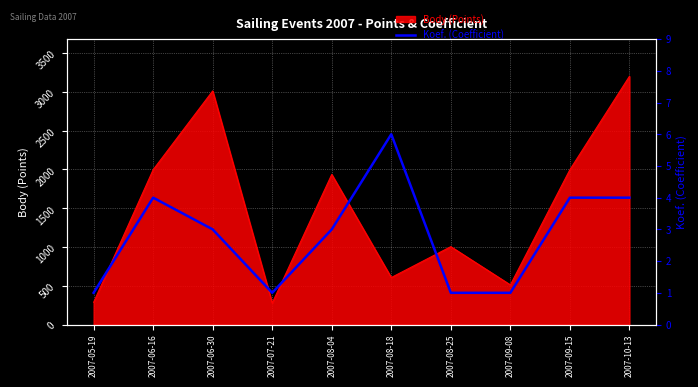

The value of Body (Points) at 2007-08-18 is 606. True or false?

True